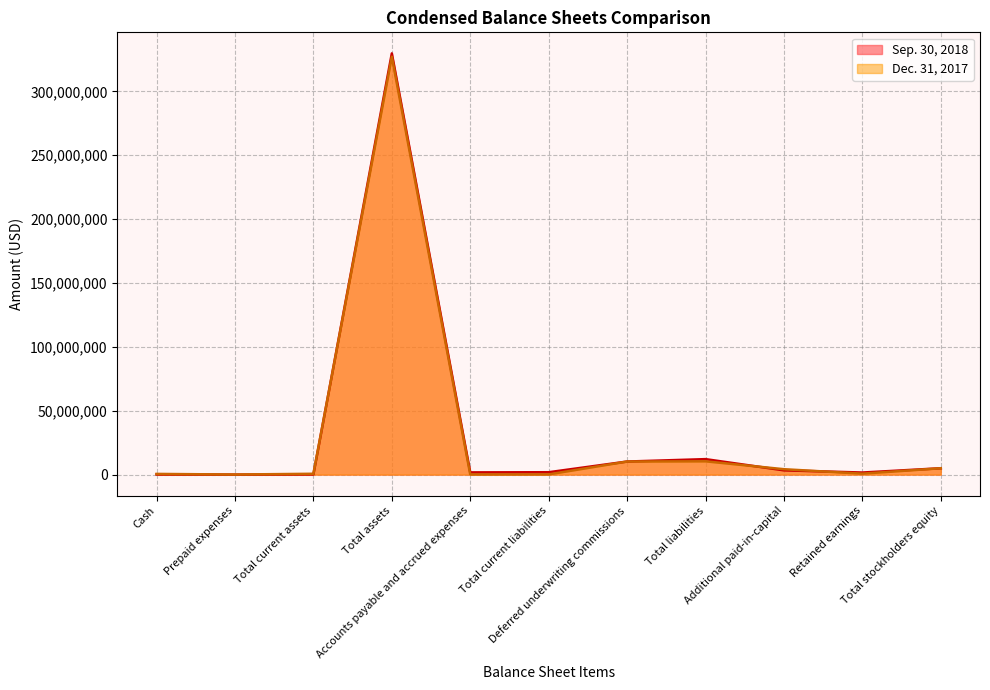

List the series in order of their overall mean, lowest first.

Dec. 31, 2017, Sep. 30, 2018